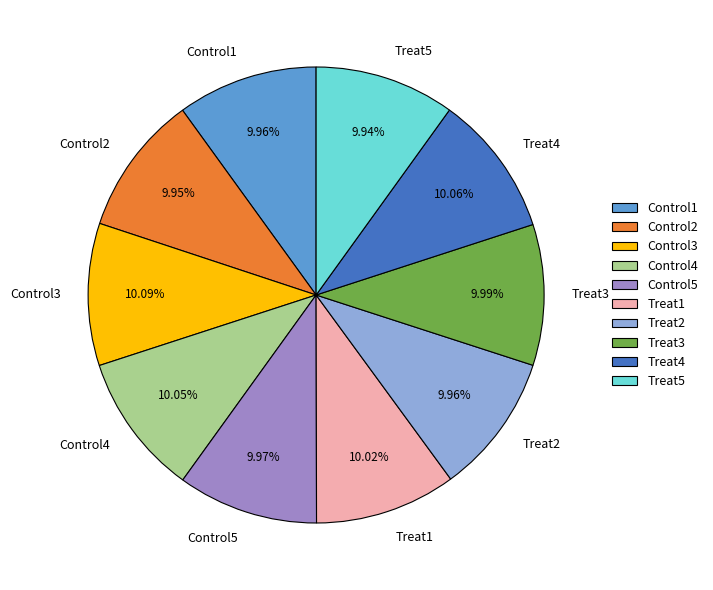

How many segments does this pie chart have?

10